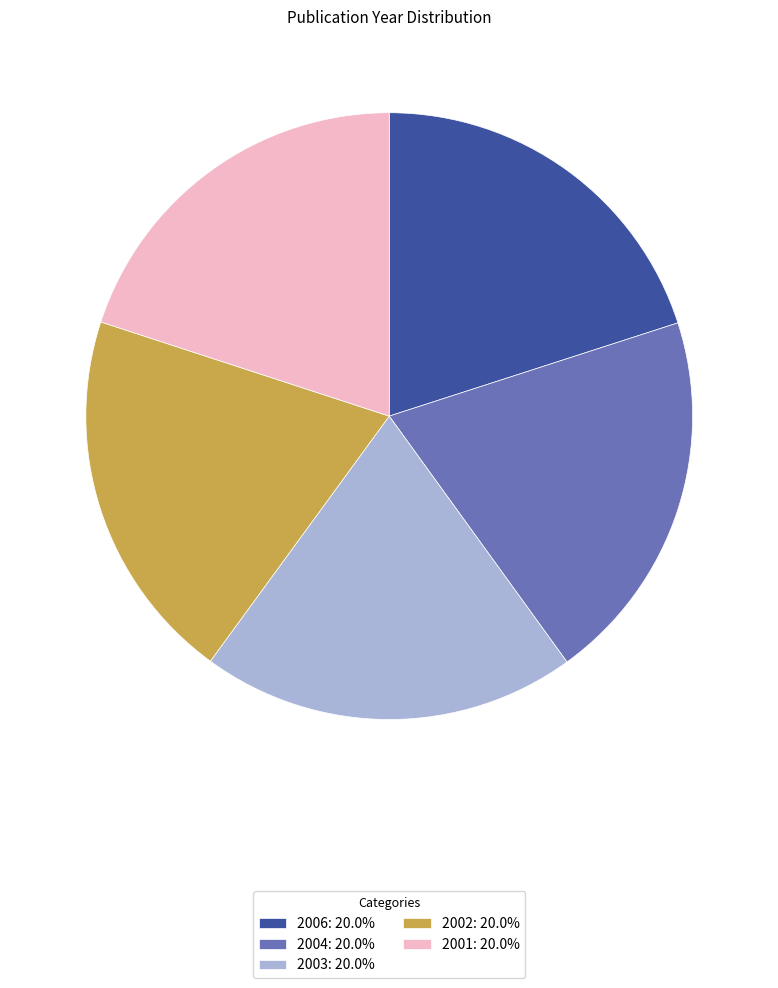

Combined, do 2001 and 2002 account for over 50%?

No